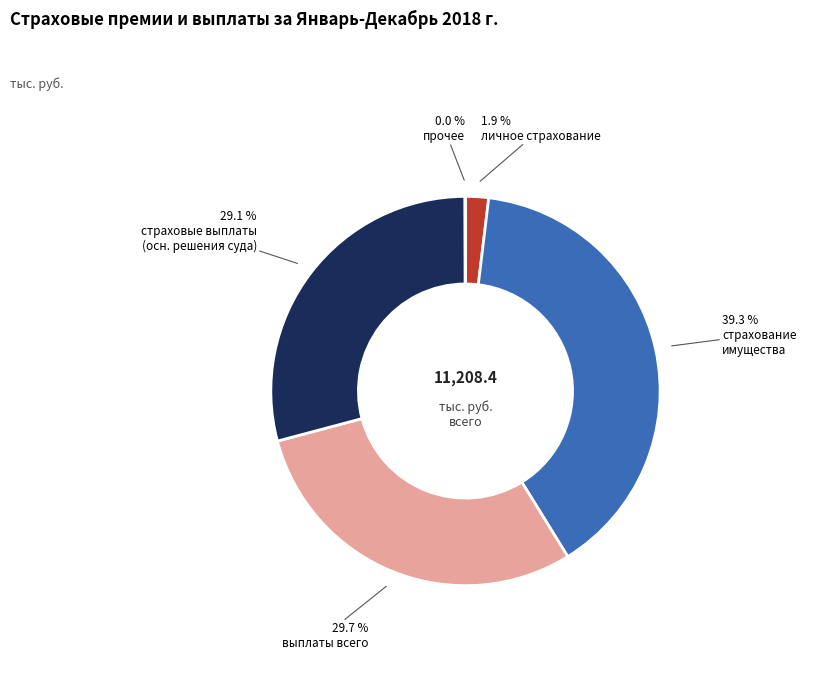

Is there a majority slice in this chart?

No